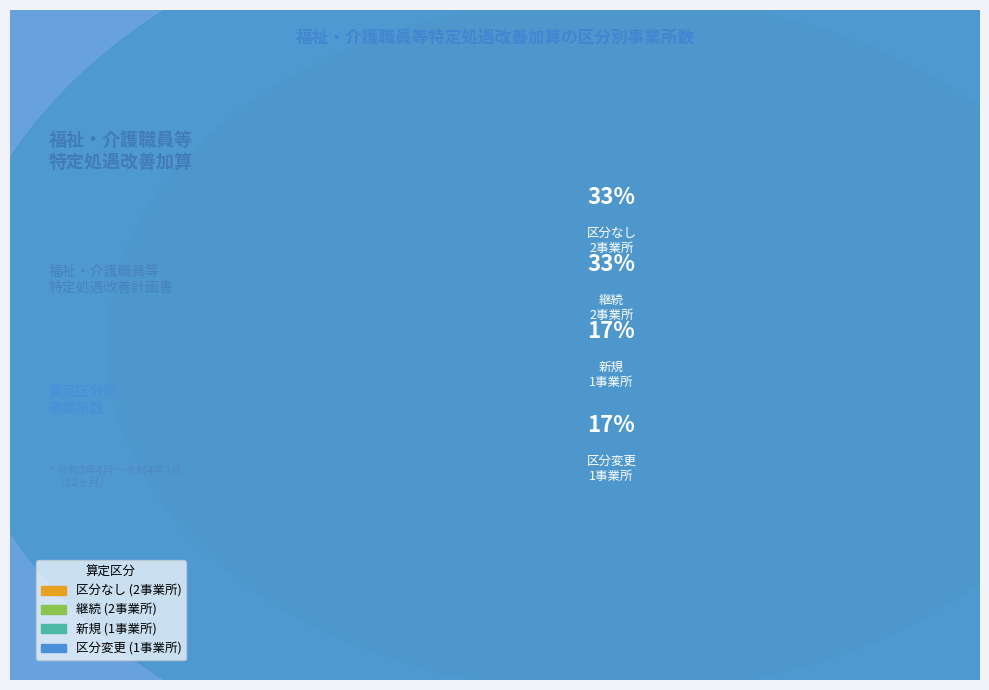

True or false: 区分なし accounts for 1% of the total.

False